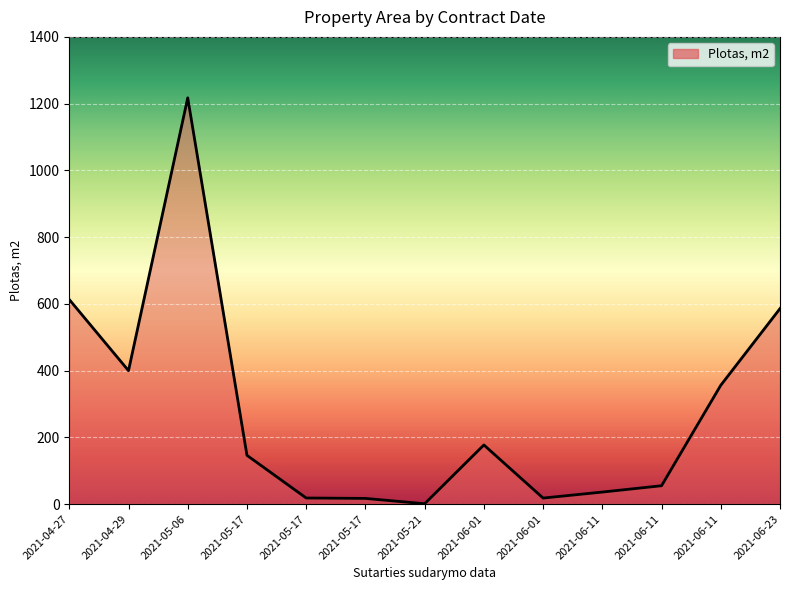

What is the label of the 5th point from the right?

2021-06-01